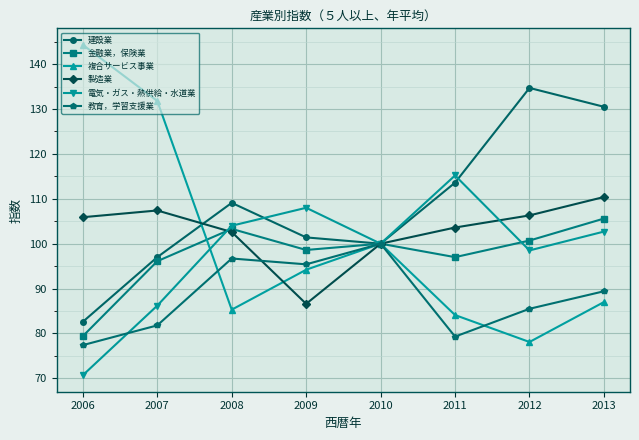

How many data points does each series have?

8